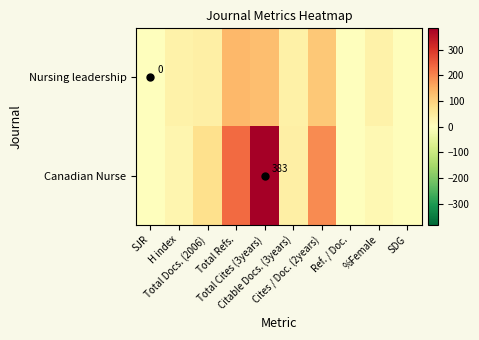

Which category has the highest value in the Canadian Nurse series?

Total Cites (3years)